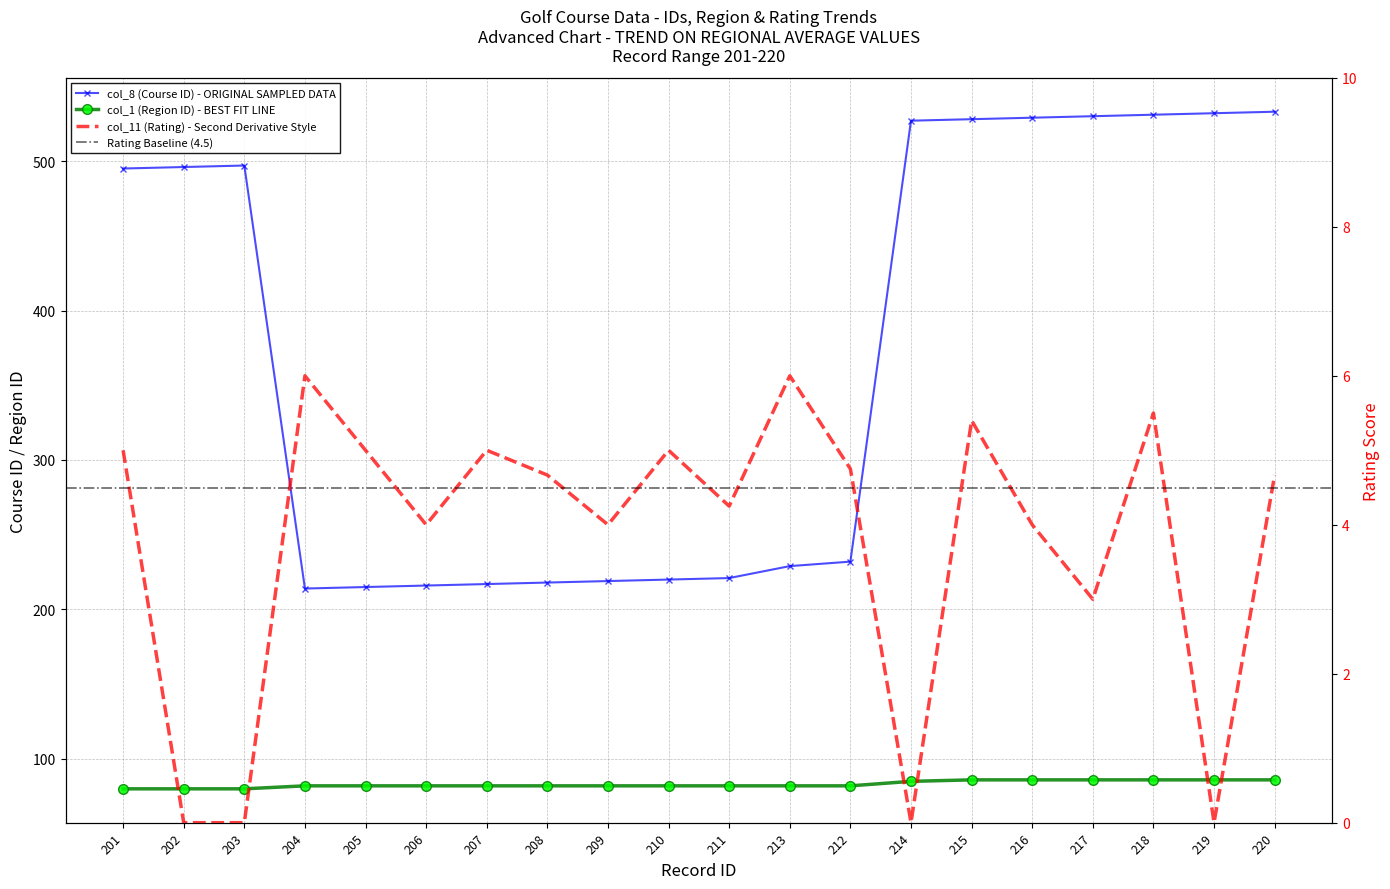

What is the value of the col_1 (Region ID) point at the 5th from the left?

82.0